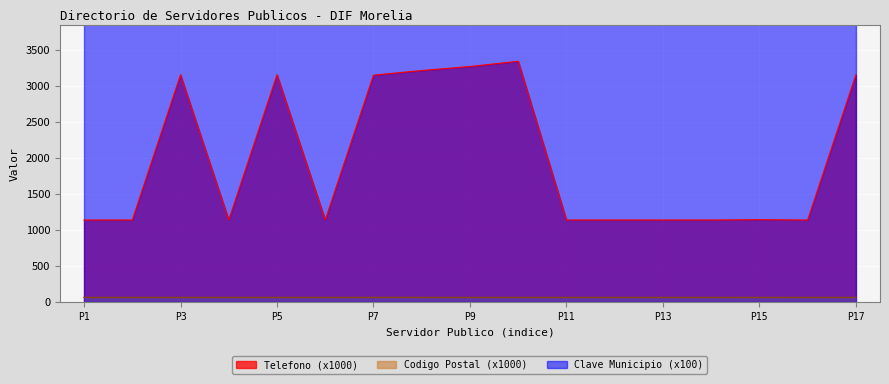

What is the difference between the maximum and minimum values in the Telefono series?

2206.6